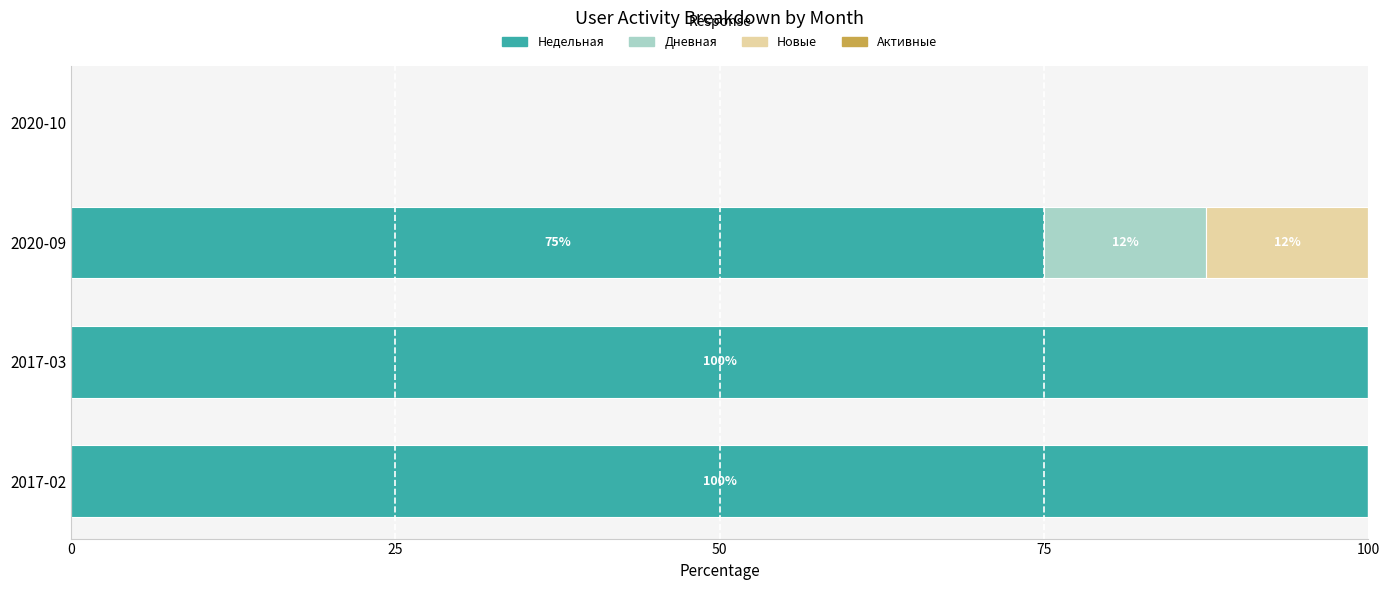

What is the sum of all Недельная values?

275.0